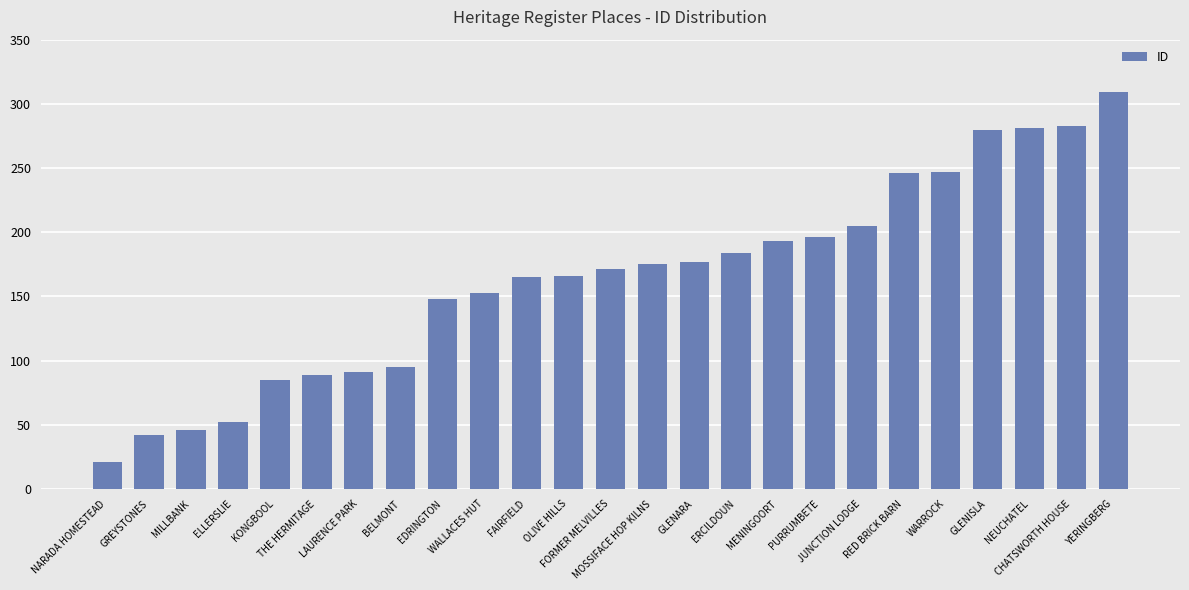

What is the change in value from WALLACES HUT to CHATSWORTH HOUSE?

+130